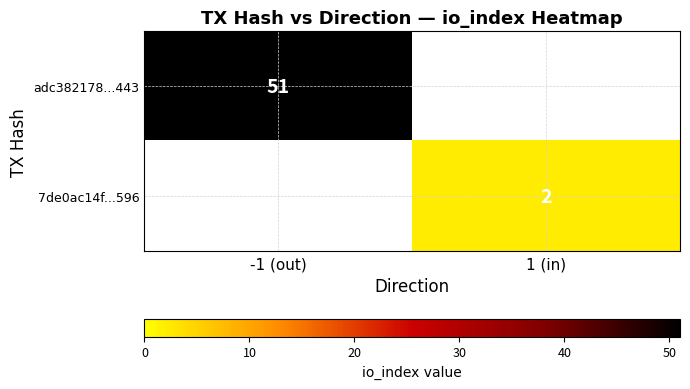

At which category does the chart reach its minimum across all series?

1 (in)